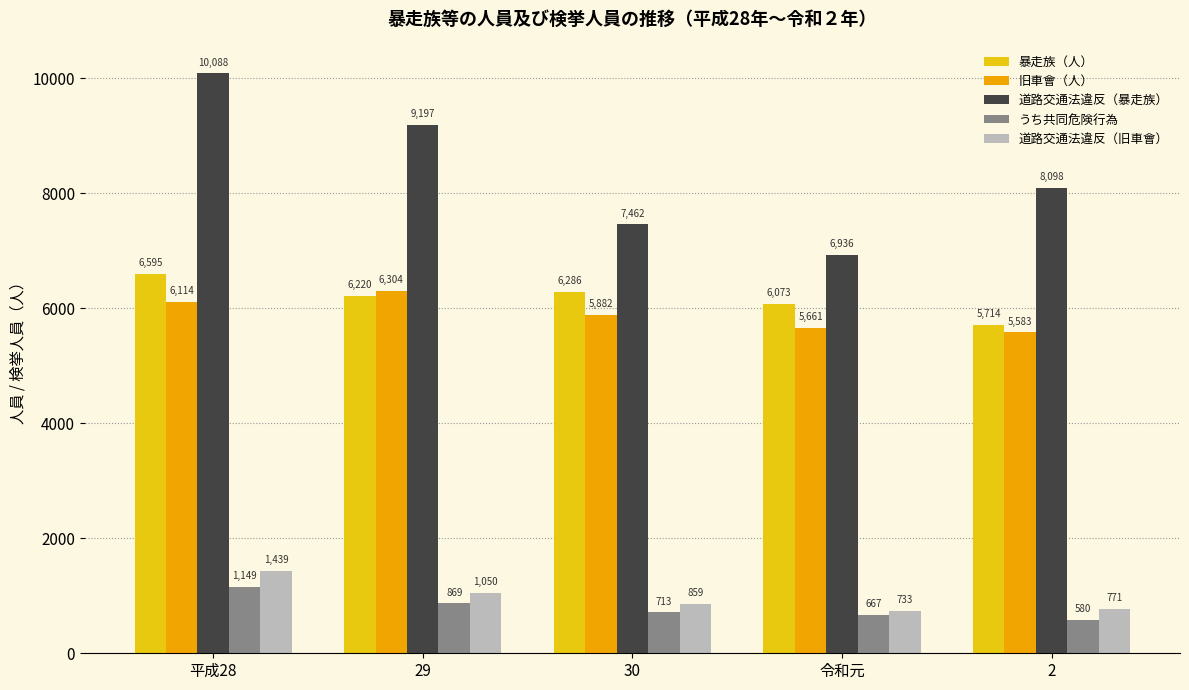

At which label does 道路交通法違反（暴走族） reach its minimum?

令和元